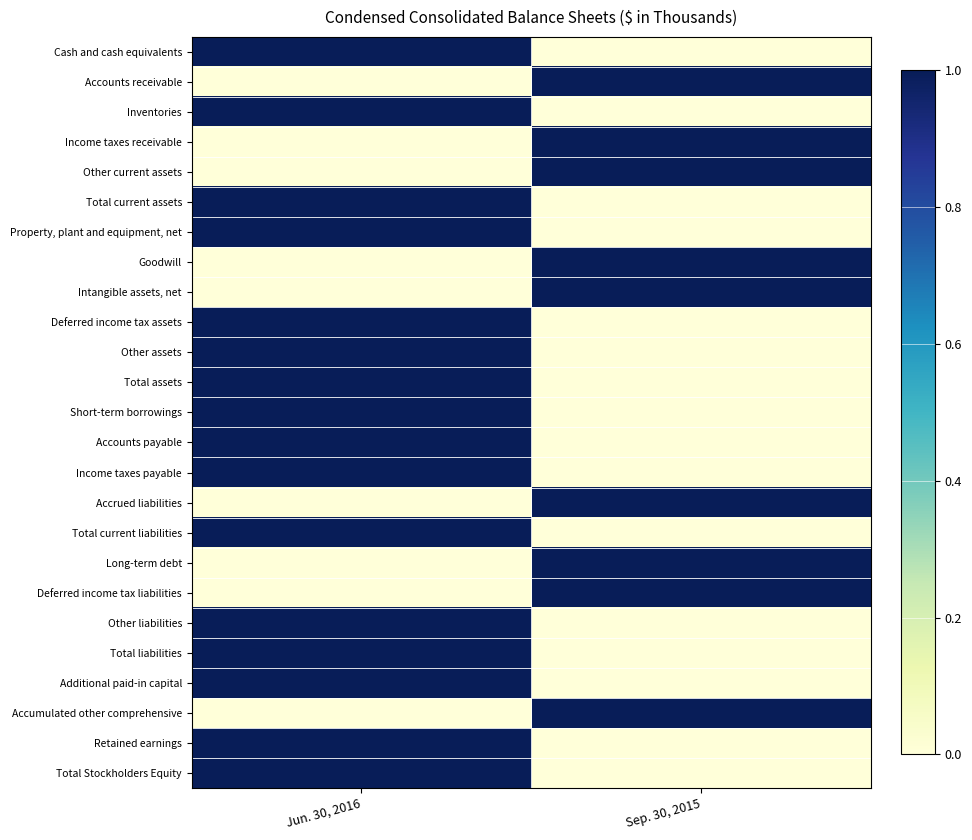

What is the spread (max minus min) of values at Sep. 30, 2015?

1